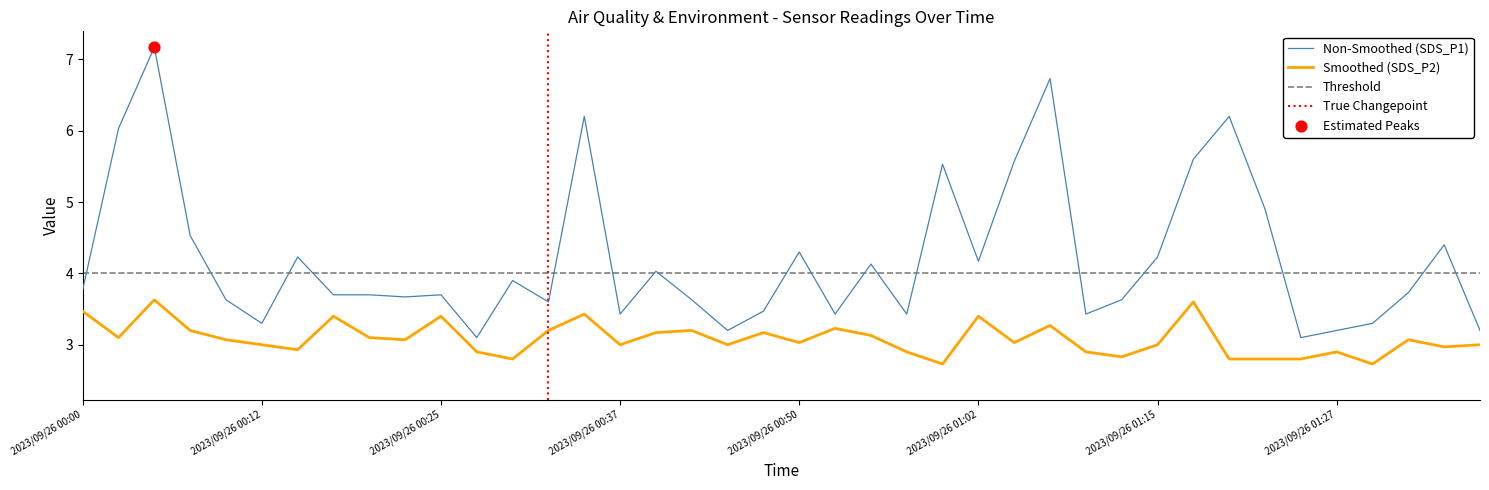

Which series contains the highest Y value?

SDS_P1